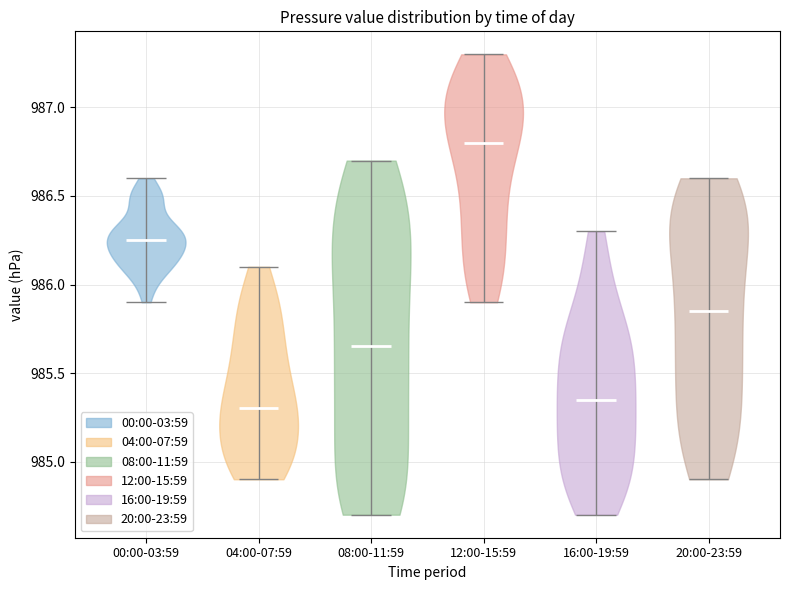

Reading left to right, read every violin against the y-axis: where its median line is, and the lowest and highest points it reaches. The values are not printed on the chart, so give them approximately, as read against the axis.

00:00-03:59: median line 986.25, lowest point 985.90, highest point 986.60
04:00-07:59: median line 985.30, lowest point 984.90, highest point 986.10
08:00-11:59: median line 985.65, lowest point 984.70, highest point 986.70
12:00-15:59: median line 986.80, lowest point 985.90, highest point 987.30
16:00-19:59: median line 985.35, lowest point 984.70, highest point 986.30
20:00-23:59: median line 985.85, lowest point 984.90, highest point 986.60